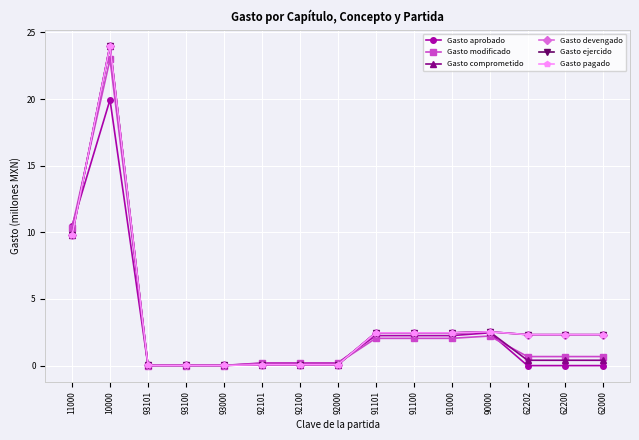

What is the label of the 13th point from the left?

62202